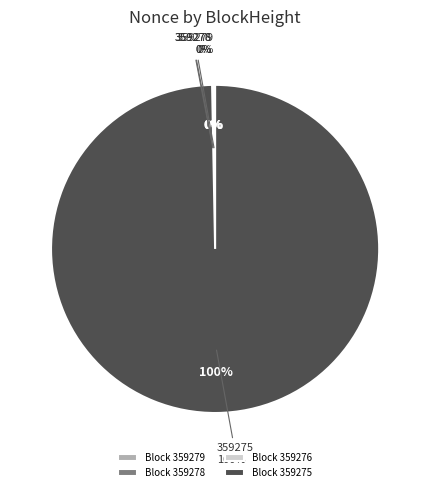

True or false: 359278 accounts for 0% of the total.

True